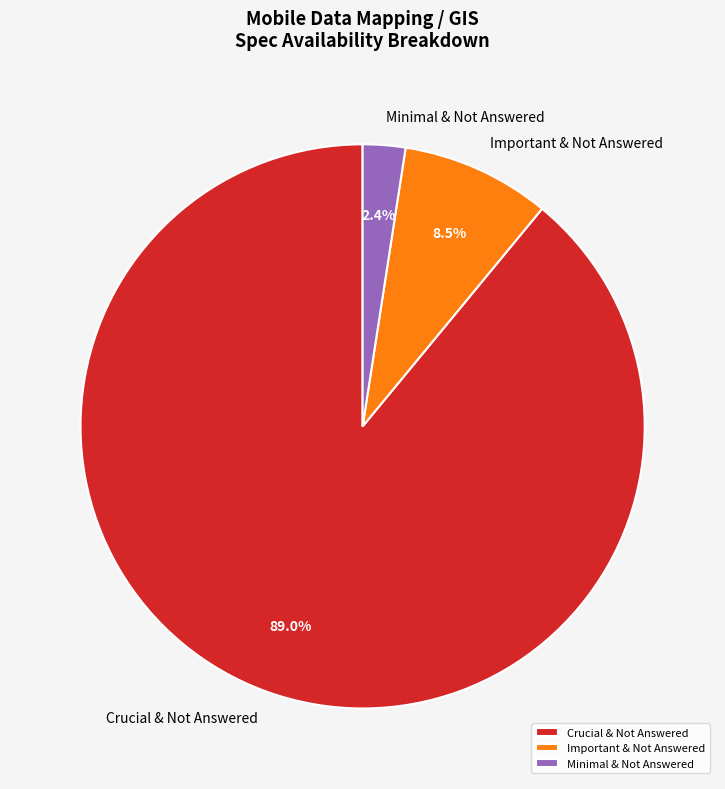

How many segments does this pie chart have?

3